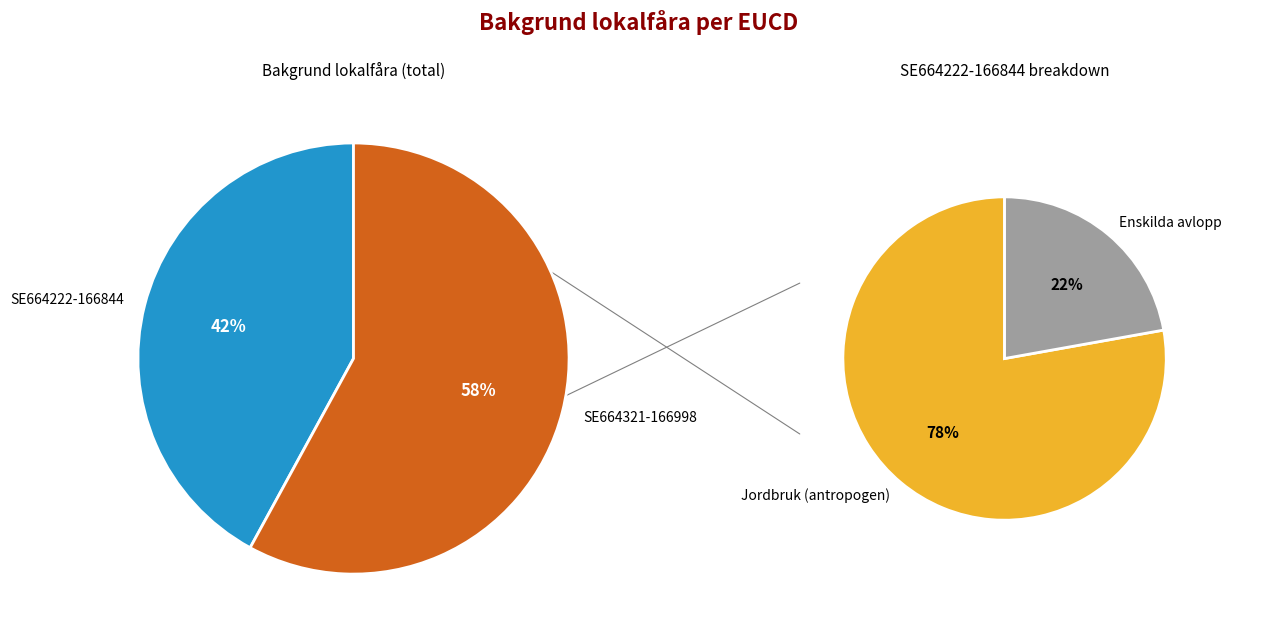

Approximately how many times larger is the value at SE664222-166844 compared to SE664321-166998?

0.7